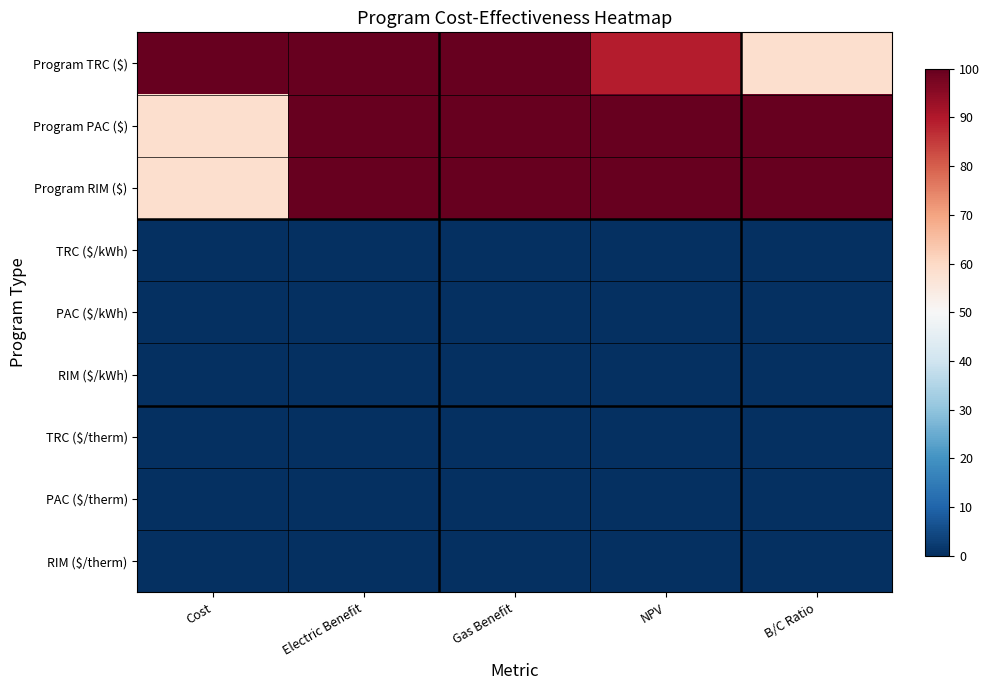

Between NPV and Cost, which is larger?

Cost